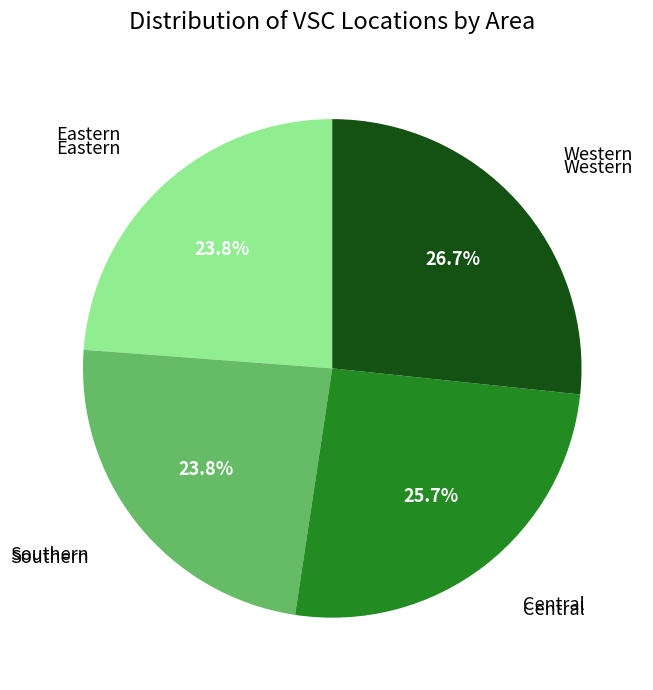

Is there any slice that represents more than half of the pie?

No